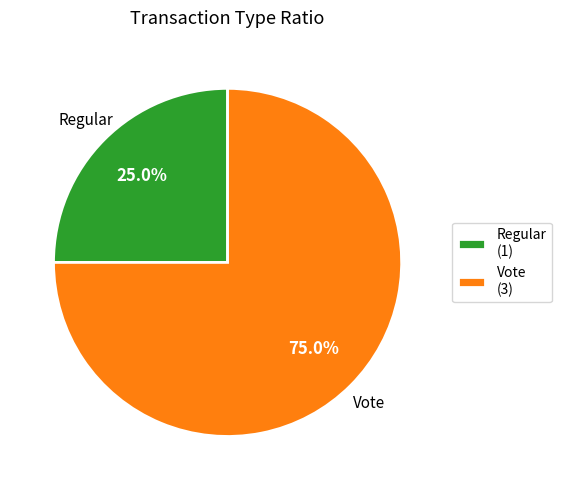

To the nearest percent, what is the difference between the largest and smallest slice percentages?

50%